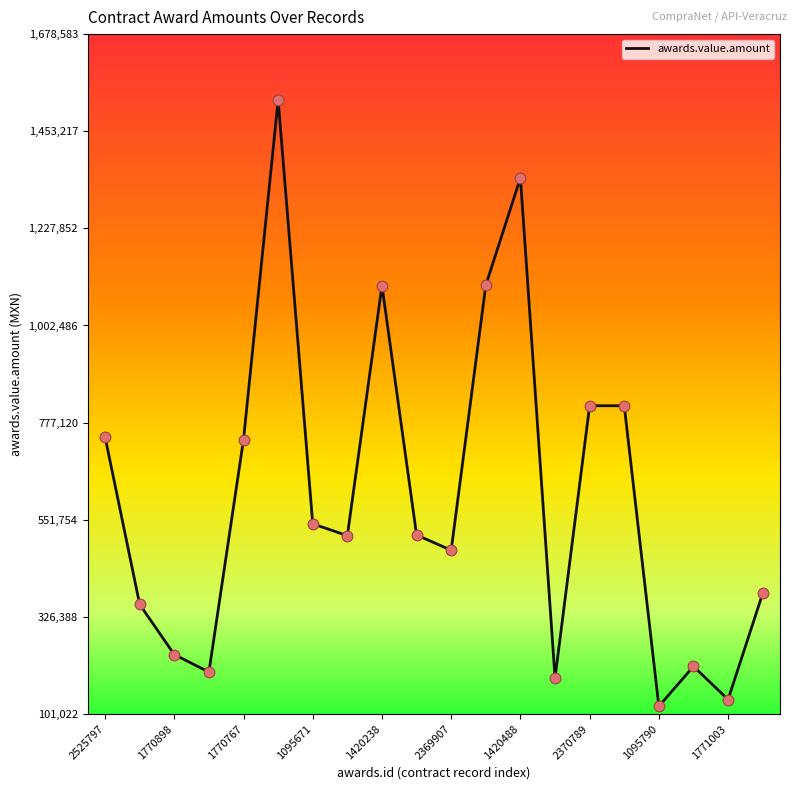

What is the difference between the maximum and minimum values?

1407134.7